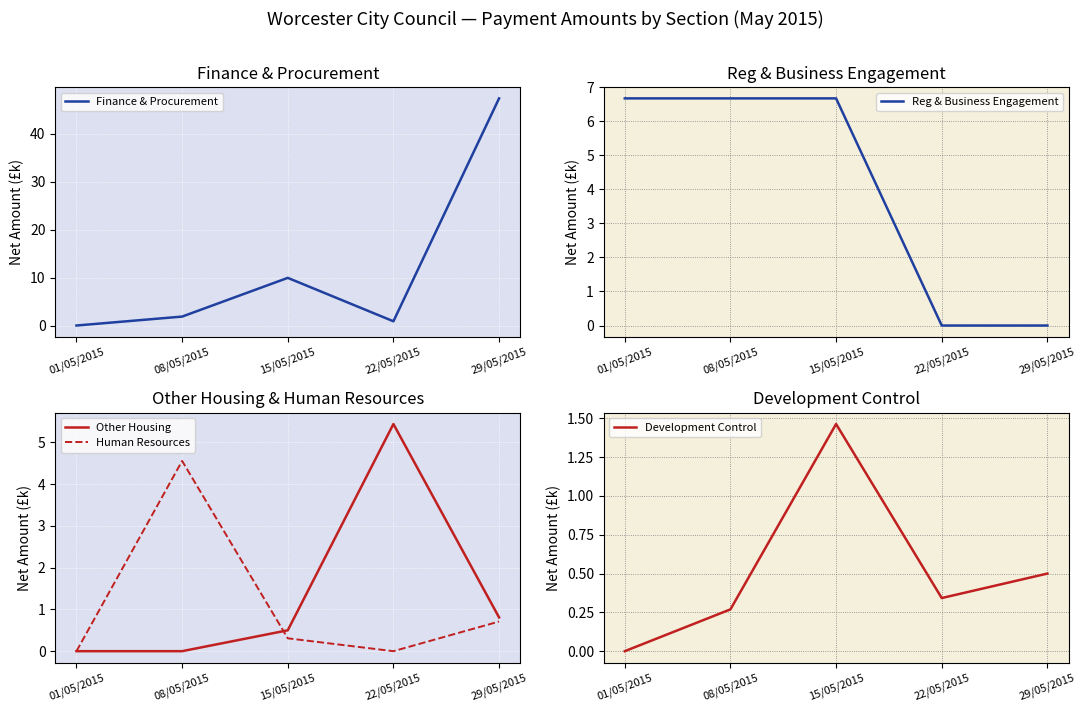

Which has a higher value, 08/05/2015 or 29/05/2015?

29/05/2015